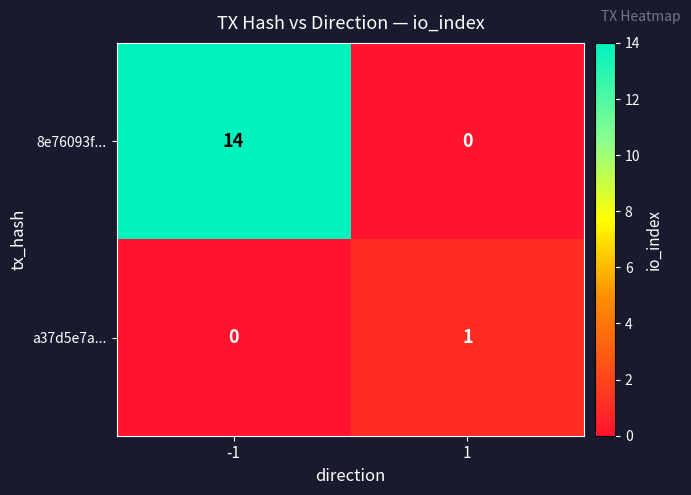

What is the difference between the highest and lowest values at 1?

1